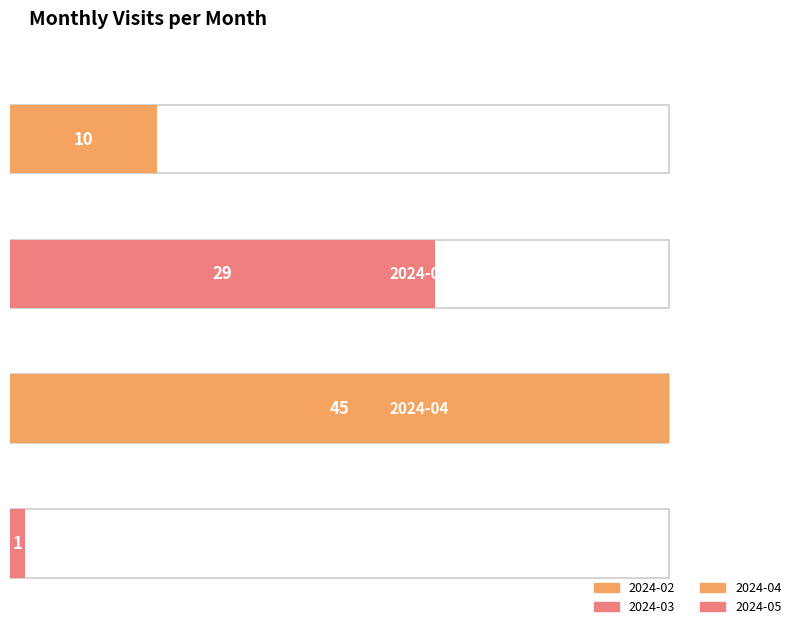

Reading left to right, list all the values displayed in this chart.

10	29	45	1